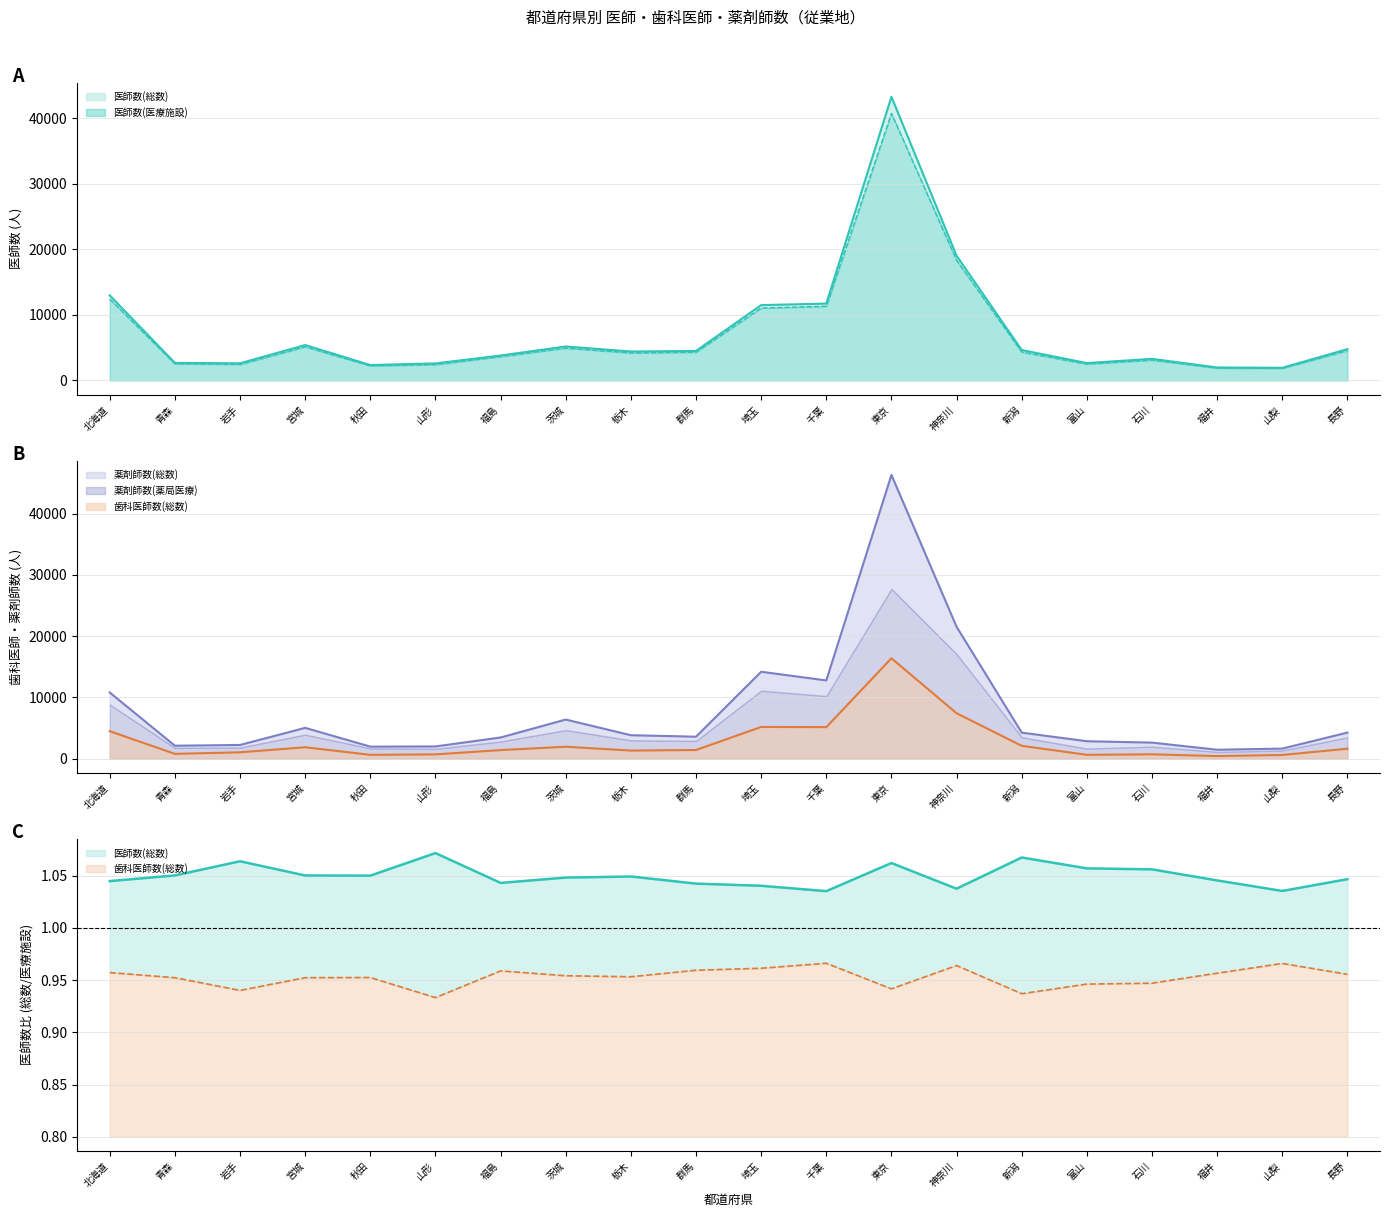

What position from the right is 富山?

5